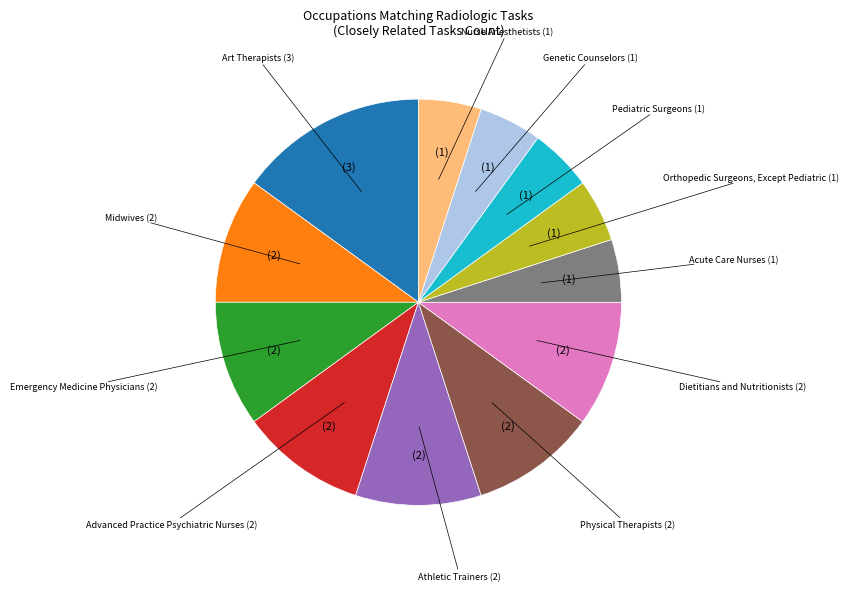

Does any single category account for the majority?

No